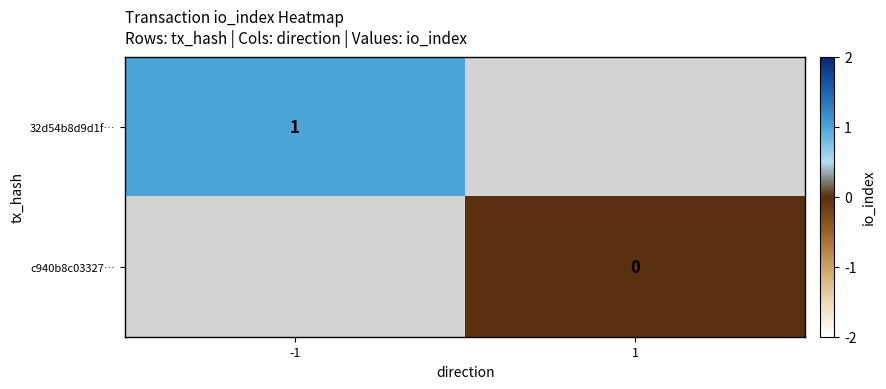

The value of 32d54b8d9d1f… at -1 is 1. True or false?

True